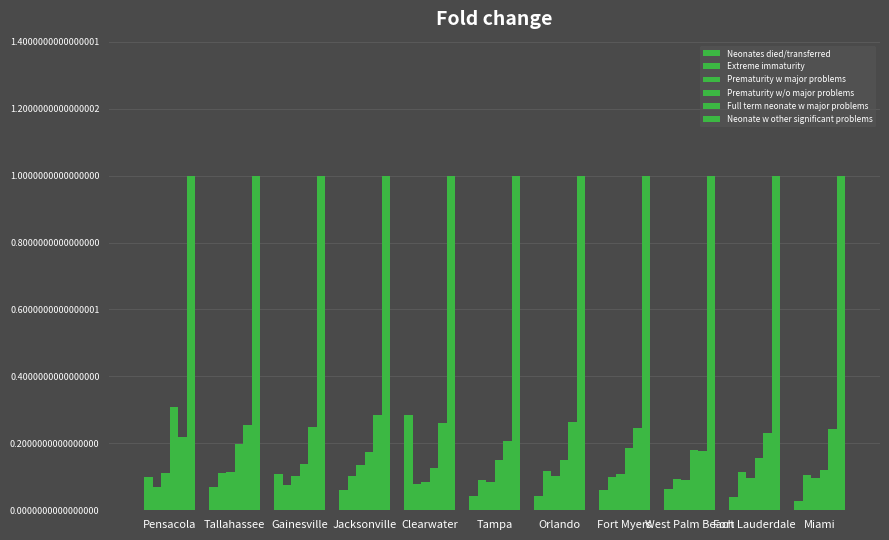

Are the bars horizontal?

No